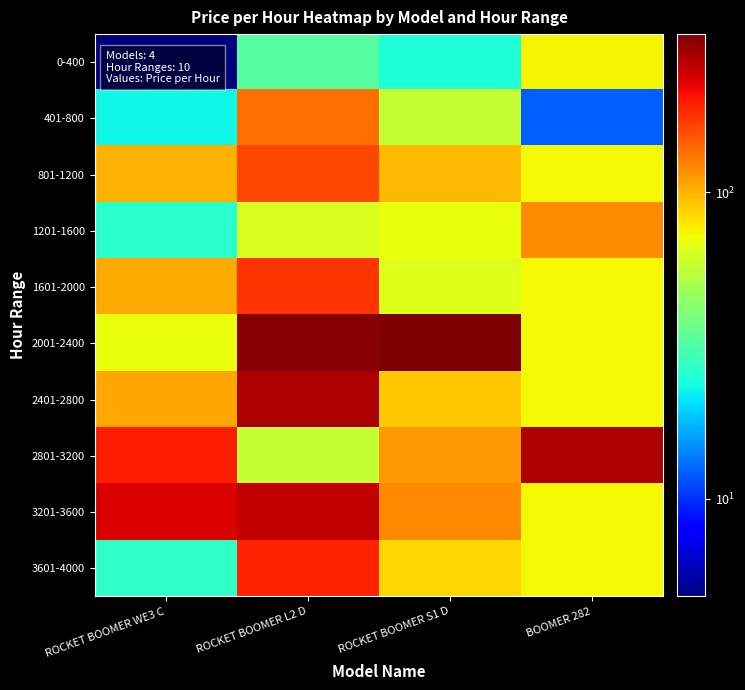

What is the spread (max minus min) of values at ROCKET BOOMER WE3 C?

229.5